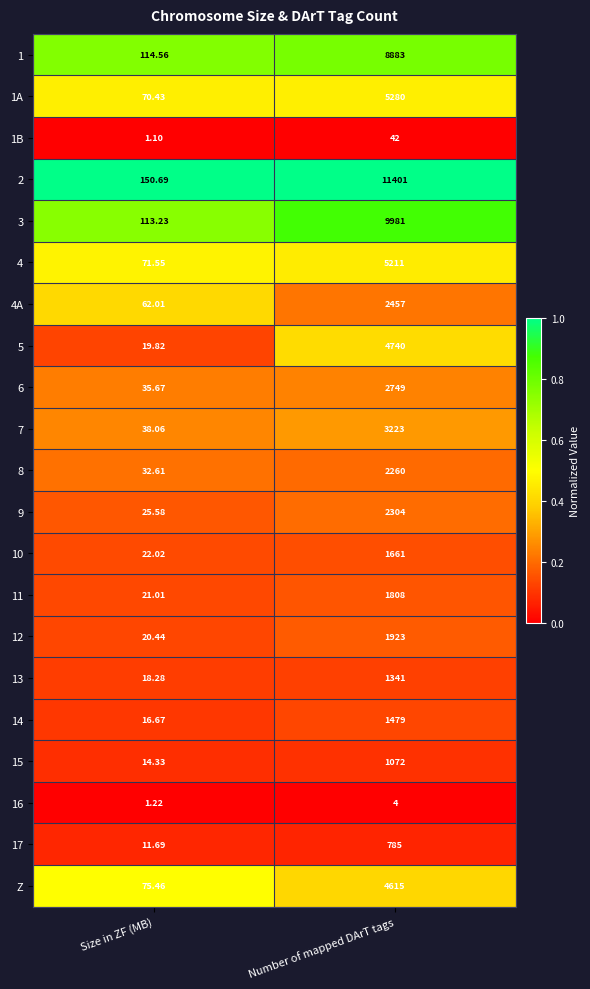

Is the value of 13 at Size in ZF (MB) greater than the value of 2 at Number of mapped DArT tags?

No